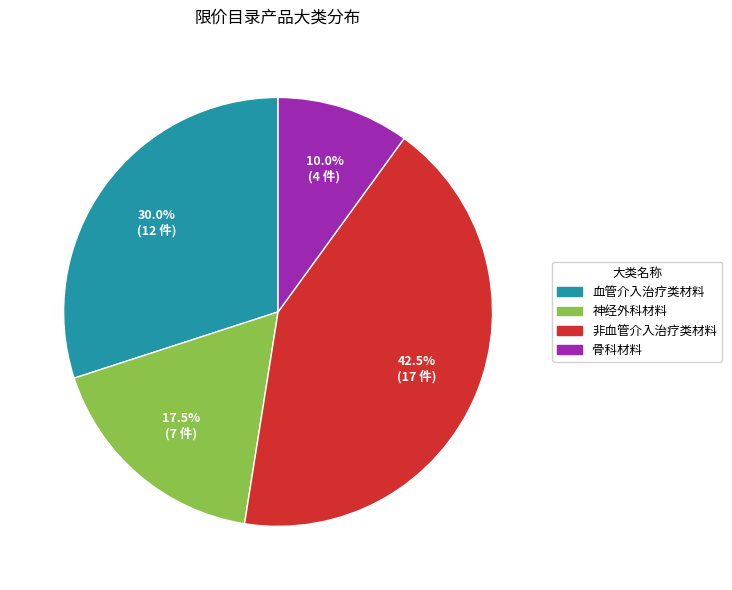

What is the smallest slice in the pie chart?

骨科材料